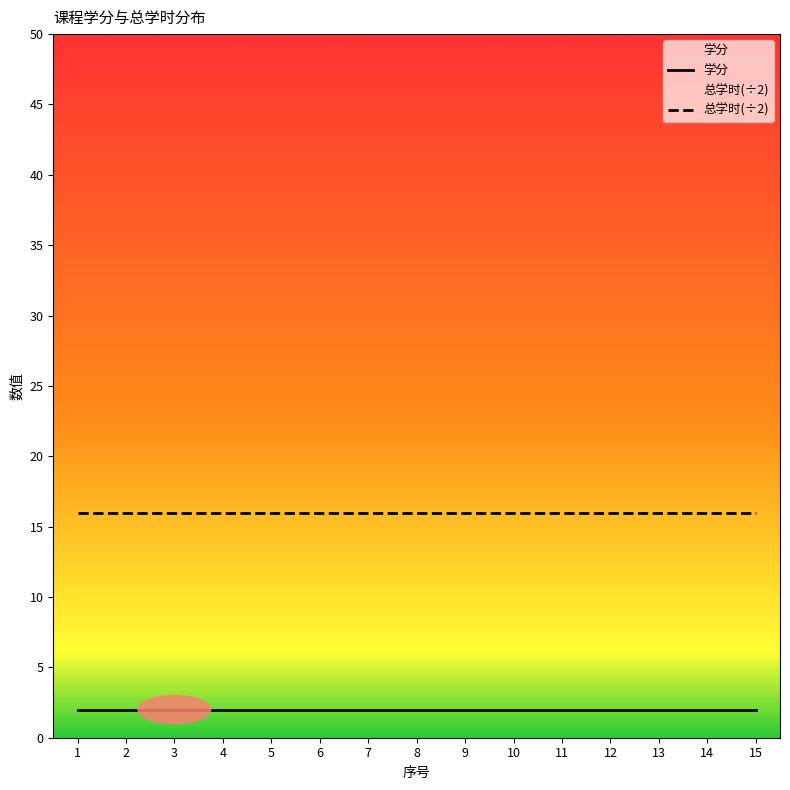

List the labels in order of 总学时(÷2) value, largest first.

1, 2, 3, 4, 5, 6, 7, 8, 9, 10, 11, 12, 13, 14, 15